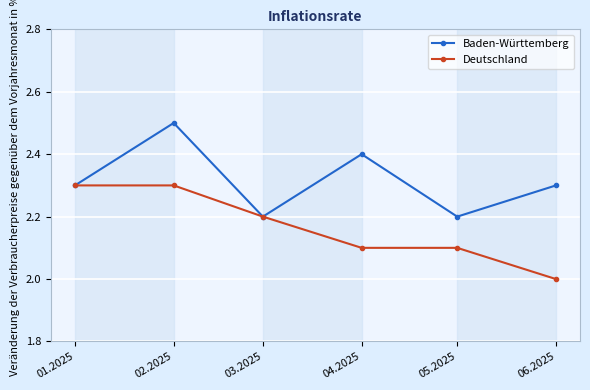

Which category has the lowest value in the Deutschland series?

06.2025